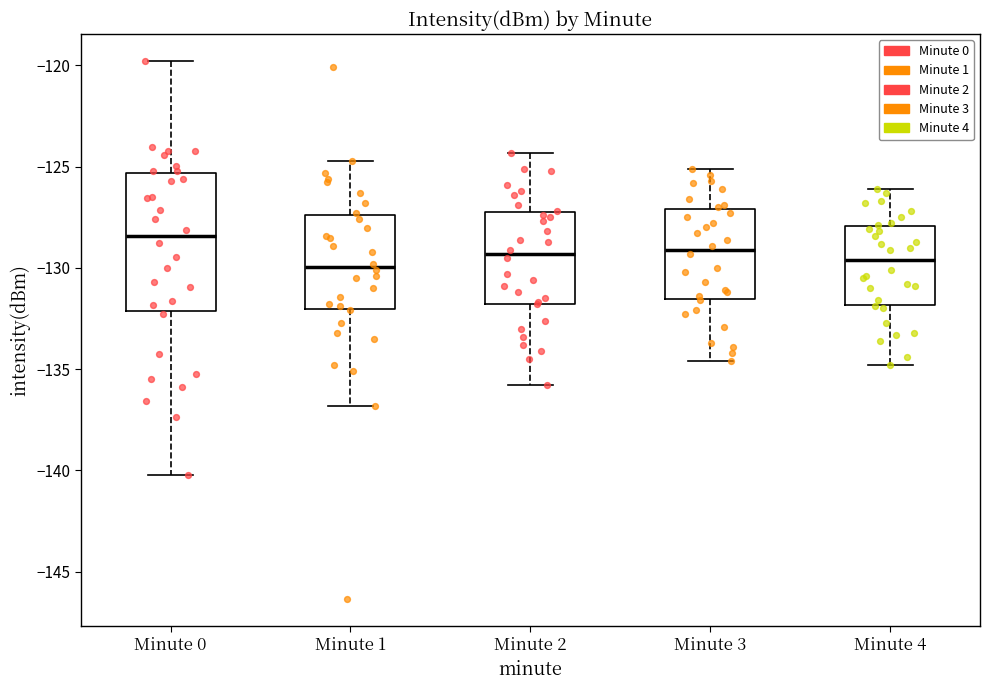

Reading left to right, read every box against the y-axis: the position of its median line, the range the box covers, and the ends of its whiskers. The values are not printed on the chart, so give them approximately, as read against the axis.

Minute 0: median -128.5, box -132.0 to -125.5, whiskers -140.0 to -120.0
Minute 1: median -130.0, box -132.0 to -127.5, whiskers -137.0 to -124.5
Minute 2: median -129.5, box -132.0 to -127.0, whiskers -136.0 to -124.5
Minute 3: median -129.0, box -131.5 to -127.0, whiskers -134.5 to -125.0
Minute 4: median -129.5, box -132.0 to -128.0, whiskers -135.0 to -126.0